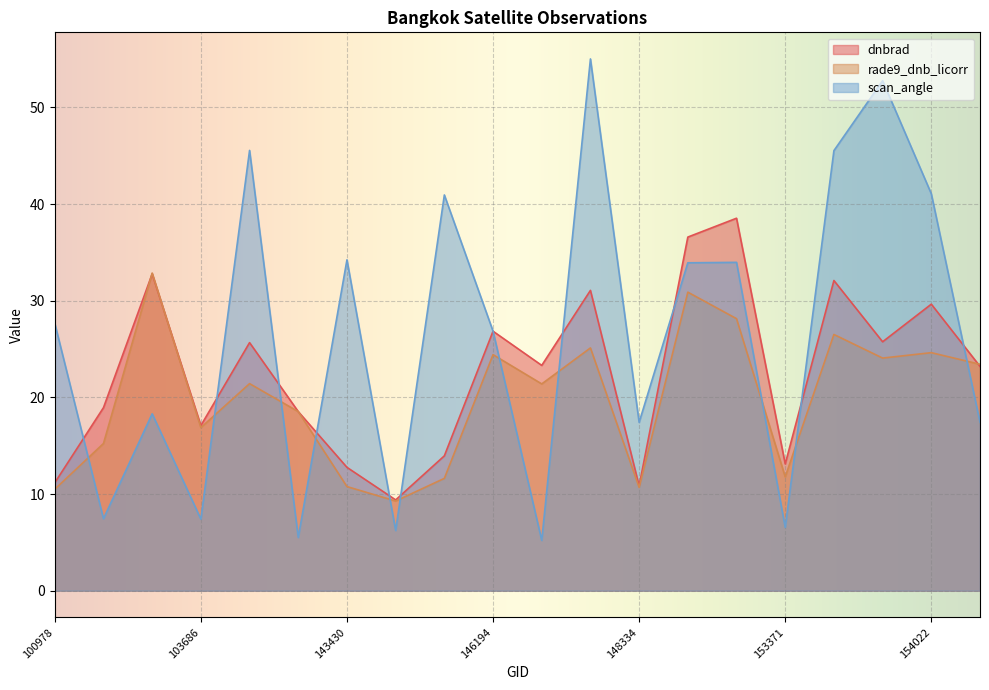

Reading right to left, what are all the values shown in this chart?

dnbrad: 154213=23.2	154022=29.6	153840=25.8	153652=32.1	153371=13.1	152628=38.5	149722=36.6	148334=10.8	147913=31.1	146385=23.3	146194=26.8	145028=14.0	144221=9.4	143430=12.8	143237=18.5	113934=25.7	103686=17.1	102352=32.8	101728=18.9	100978=11.2
rade9_dnb_licorr: 154213=23.4	154022=24.6	153840=24.1	153652=26.5	153371=11.8	152628=28.1	149722=30.9	148334=10.7	147913=25.1	146385=21.4	146194=24.4	145028=11.6	144221=9.3	143430=10.8	143237=18.5	113934=21.4	103686=16.9	102352=32.9	101728=15.2	100978=10.5
scan_angle: 154213=17.4	154022=41.1	153840=52.8	153652=45.5	153371=6.6	152628=34.0	149722=33.9	148334=17.4	147913=55.0	146385=5.2	146194=26.8	145028=40.9	144221=6.2	143430=34.2	143237=5.5	113934=45.5	103686=7.4	102352=18.3	101728=7.4	100978=27.7